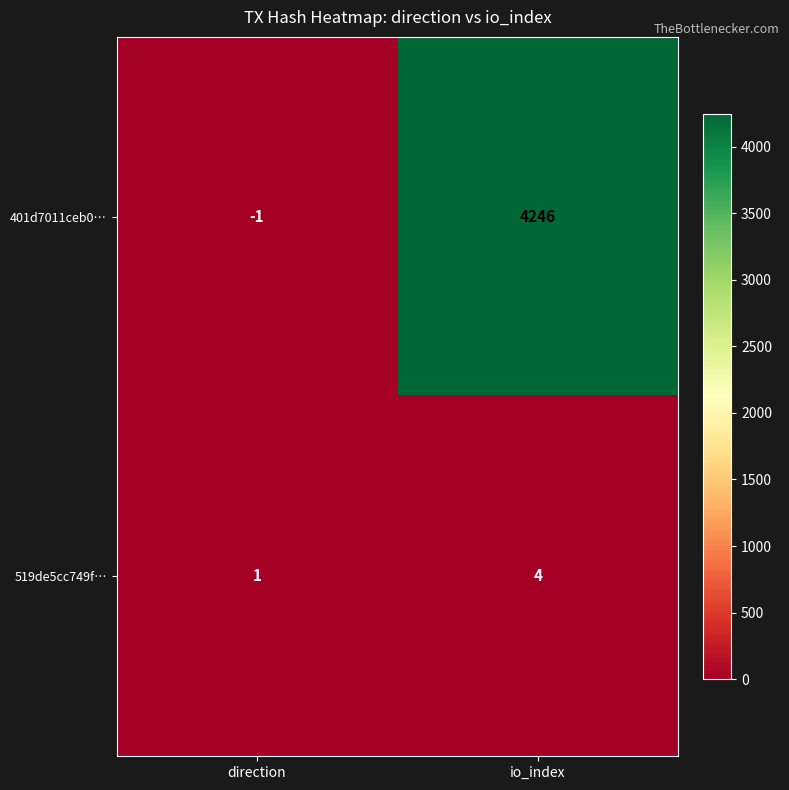

Reading right to left, list all the values displayed in this chart.

401d7011ceb0…: io_index=4246	direction=-1
519de5cc749f…: io_index=4	direction=1